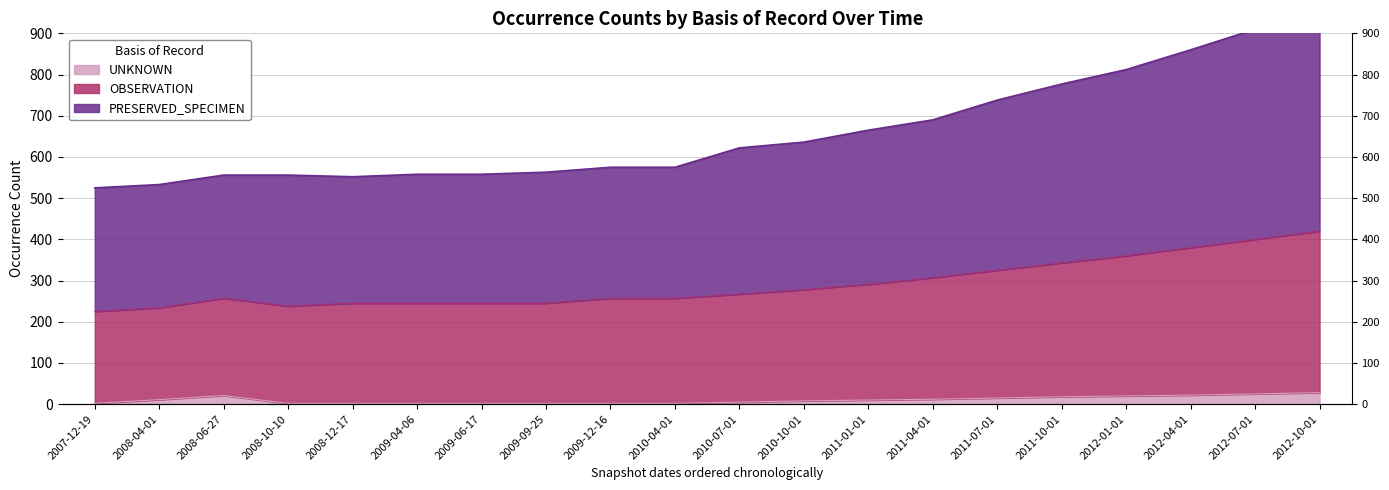

The OBSERVATION series shows 97 at 2011-07-01. True or false?

False